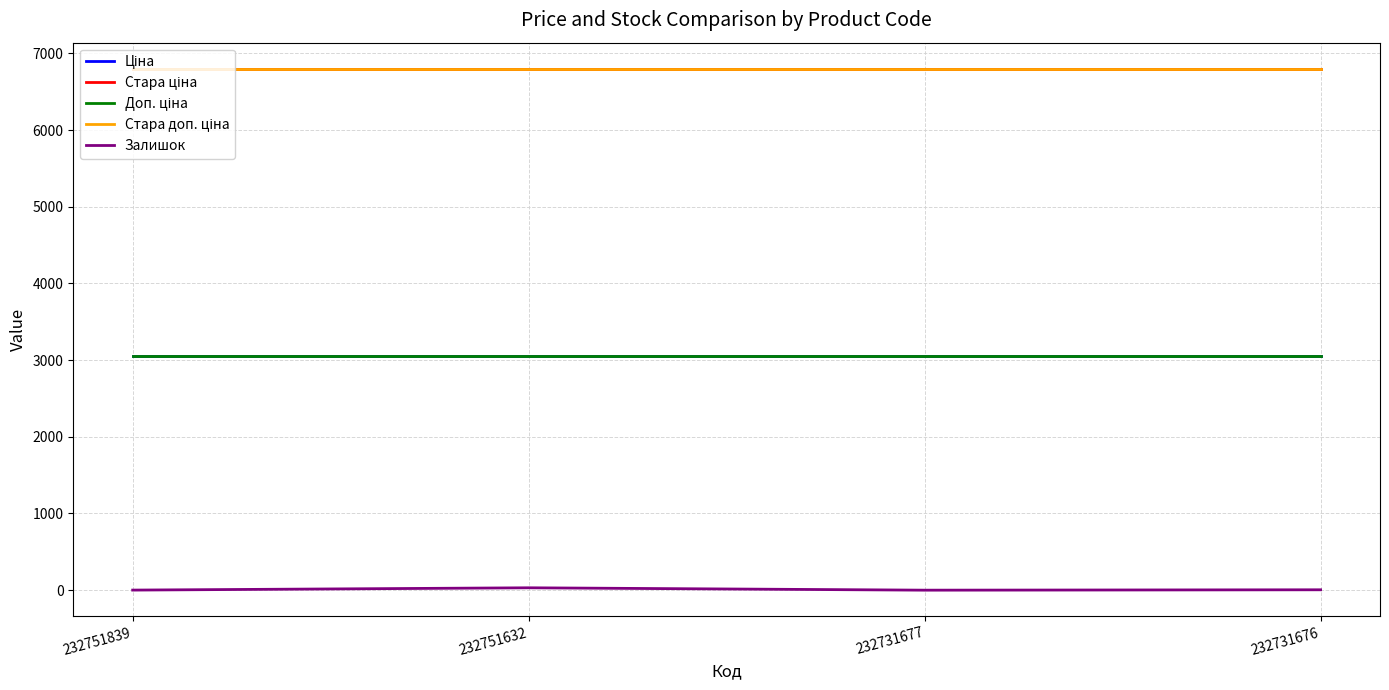

True or false: Стара доп. ціна and Ціна intersect in this chart.

False